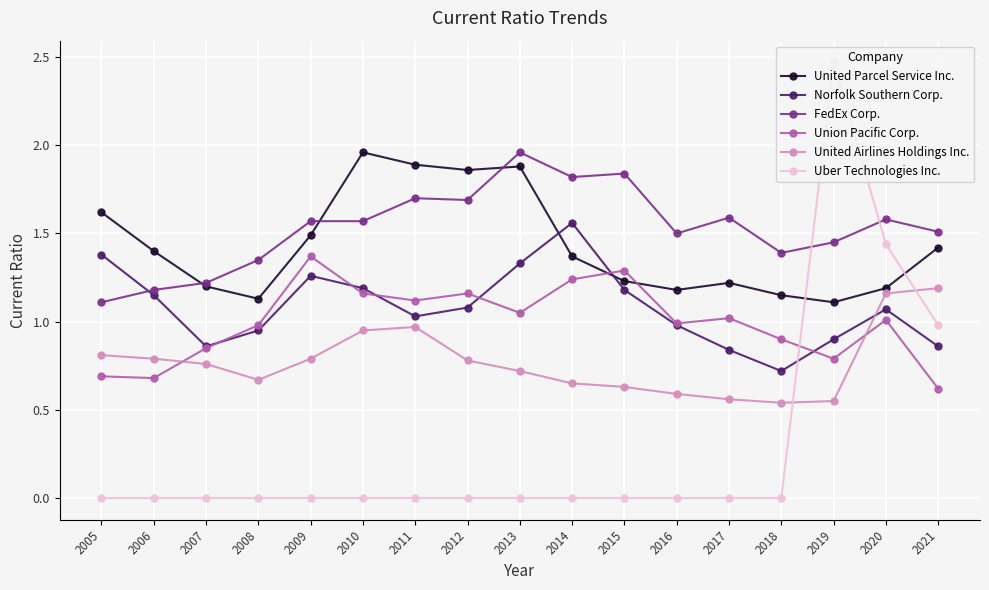

Is it true that FedEx Corp. equals 1.6 at 2020?

True